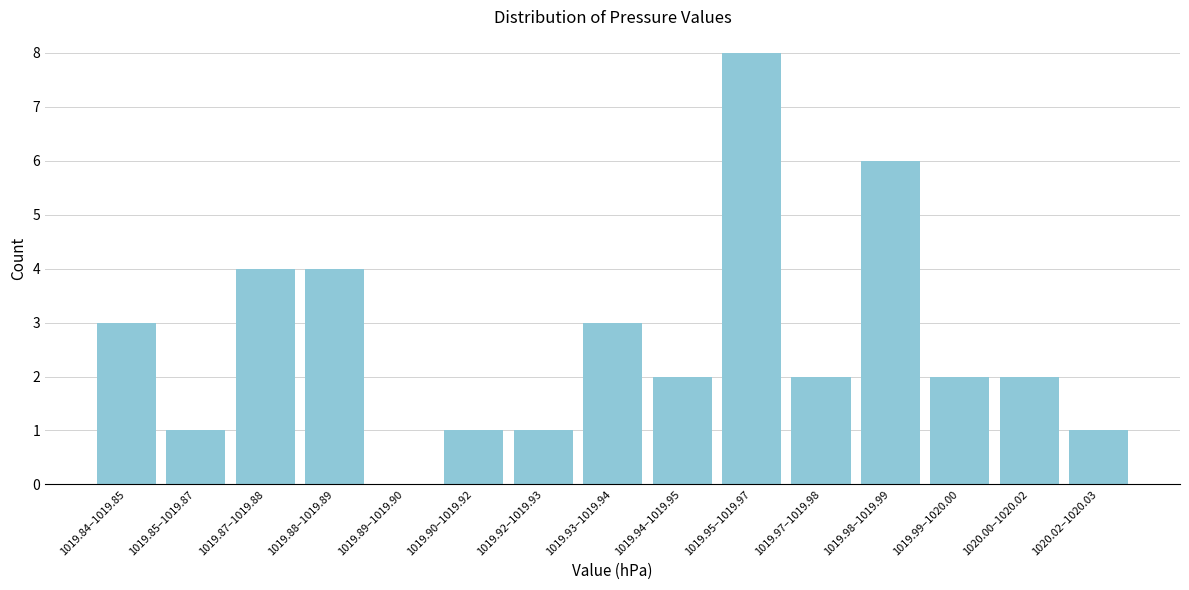

Reading left to right, list all the values displayed in this chart.

1019.84–1019.85=3	1019.85–1019.87=1	1019.87–1019.88=4	1019.88–1019.89=4	1019.89–1019.90=0	1019.90–1019.92=1	1019.92–1019.93=1	1019.93–1019.94=3	1019.94–1019.95=2	1019.95–1019.97=8	1019.97–1019.98=2	1019.98–1019.99=6	1019.99–1020.00=2	1020.00–1020.02=2	1020.02–1020.03=1